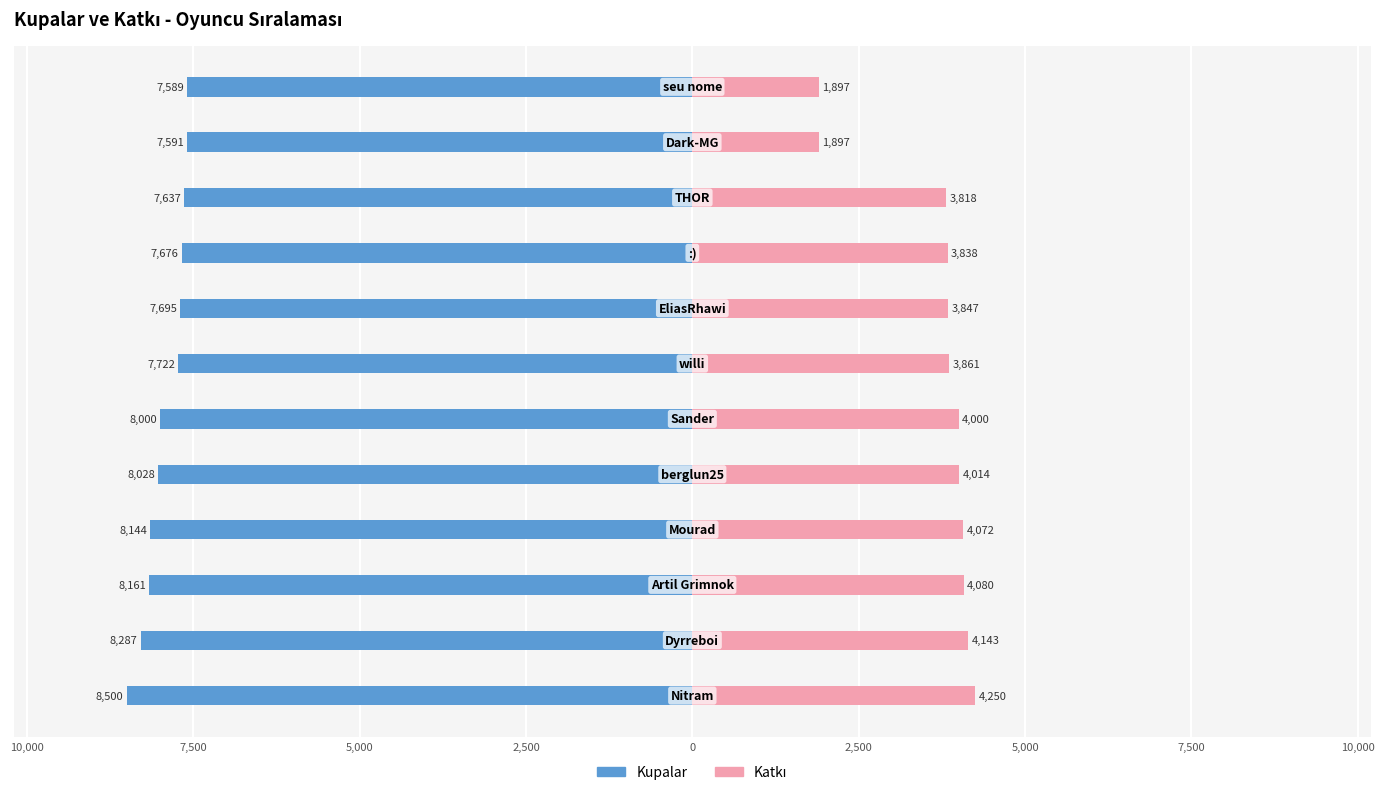

What are all the series names shown in the legend?

Kupalar, Katkı